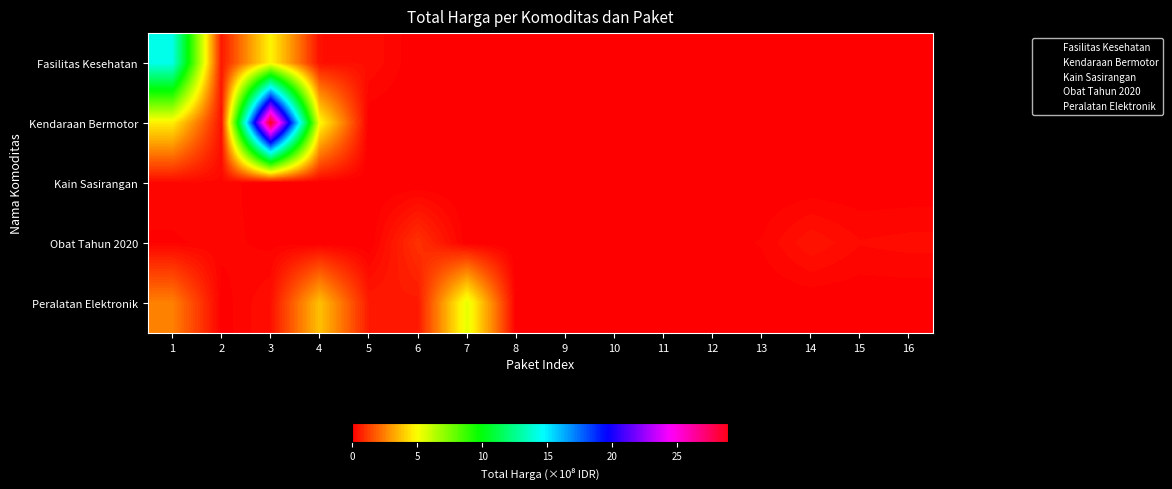

Rank the series at 12 from highest to lowest value.

Obat Tahun 2020, Fasilitas Kesehatan, Kendaraan Bermotor, Kain Sasirangan, Peralatan Elektronik